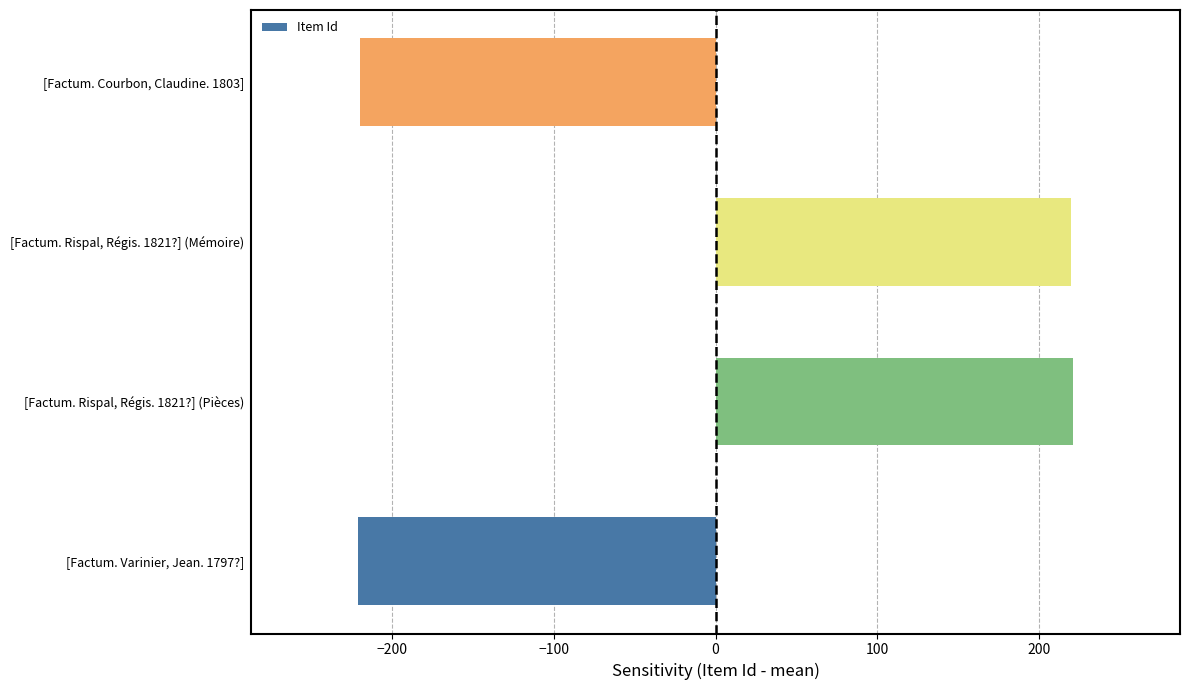

The value at [Factum. Varinier, Jean. 1797?] is -95. True or false?

False